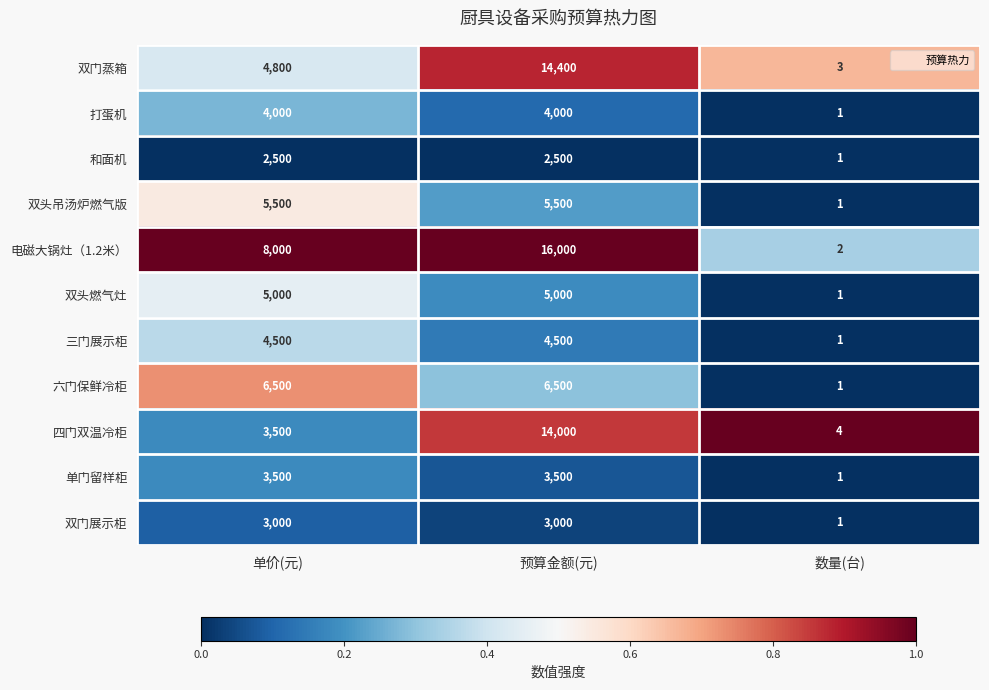

Count the 电磁大锅灶（1.2米） values in the range 2 to 16000.

3